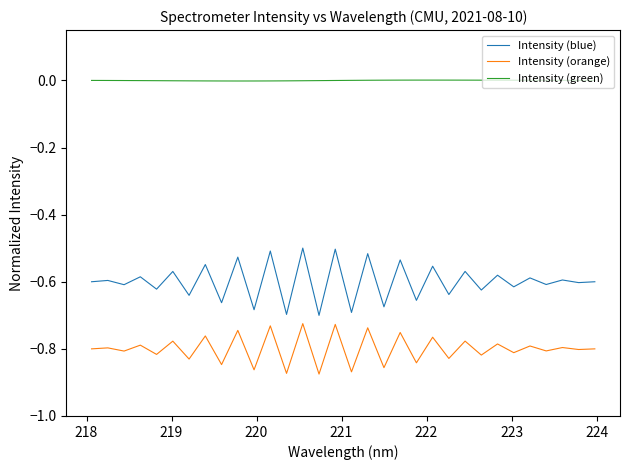

List the series in order of their overall mean, highest first.

Intensity (green), Intensity (blue), Intensity (orange)